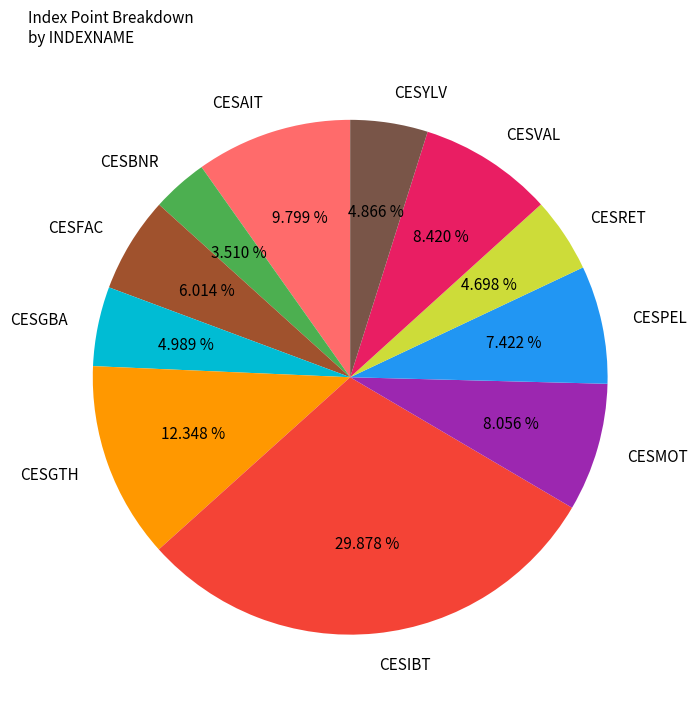

What percentage is NOT represented by CESGTH?

87.7%